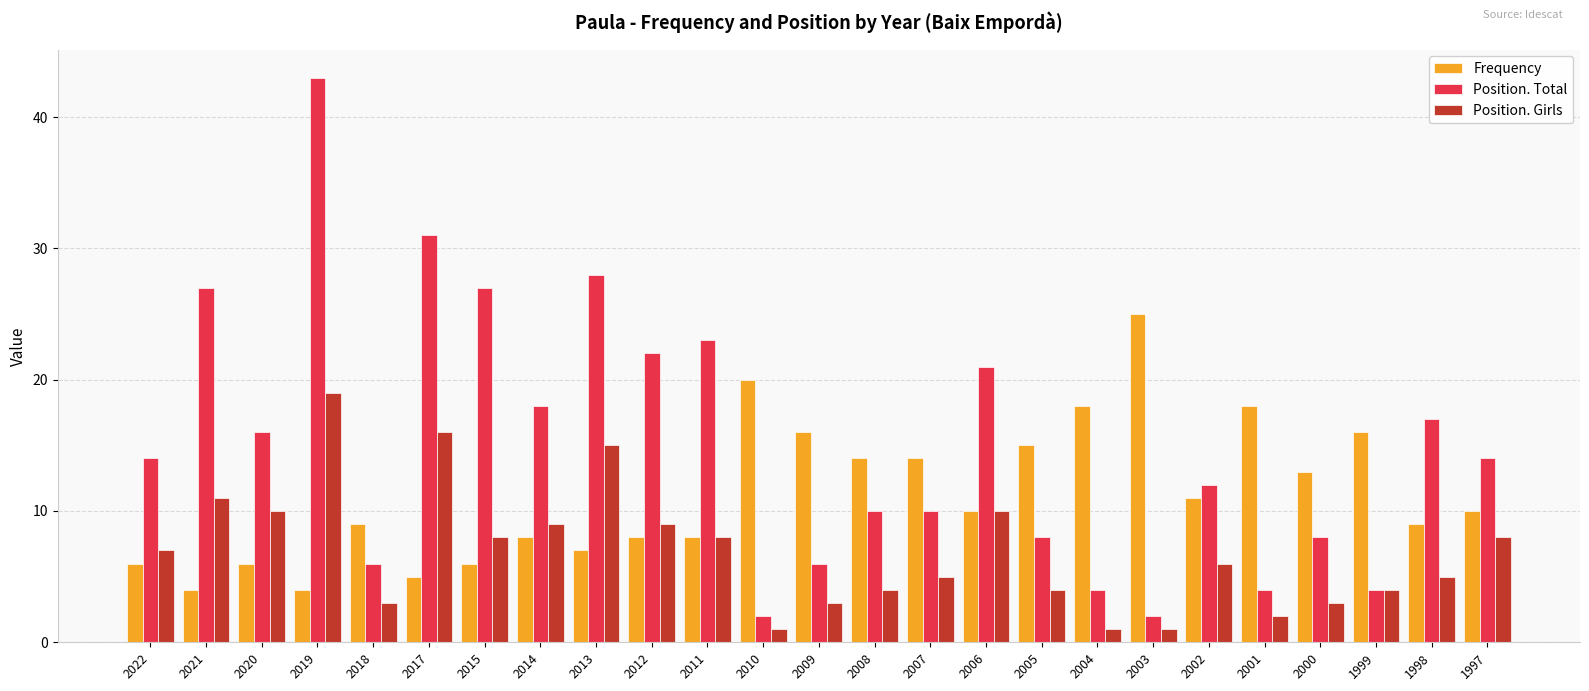

What is the value of the Position. Total bar at the 18th from the left?

4